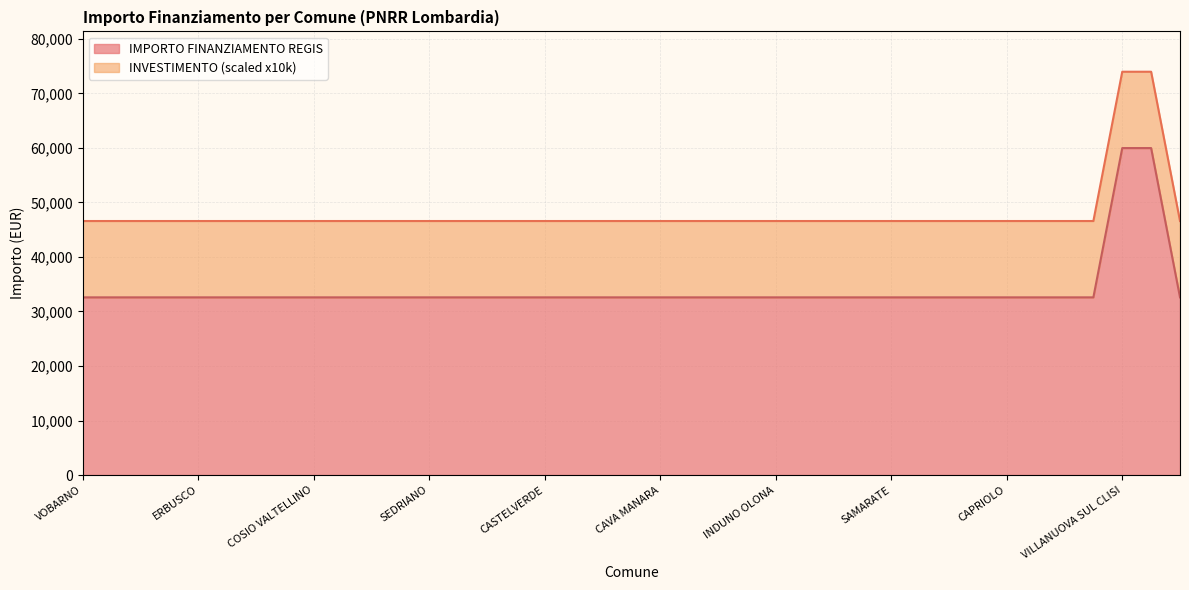

Between COSIO VALTELLINO and CAPRIOLO, which is larger?

COSIO VALTELLINO